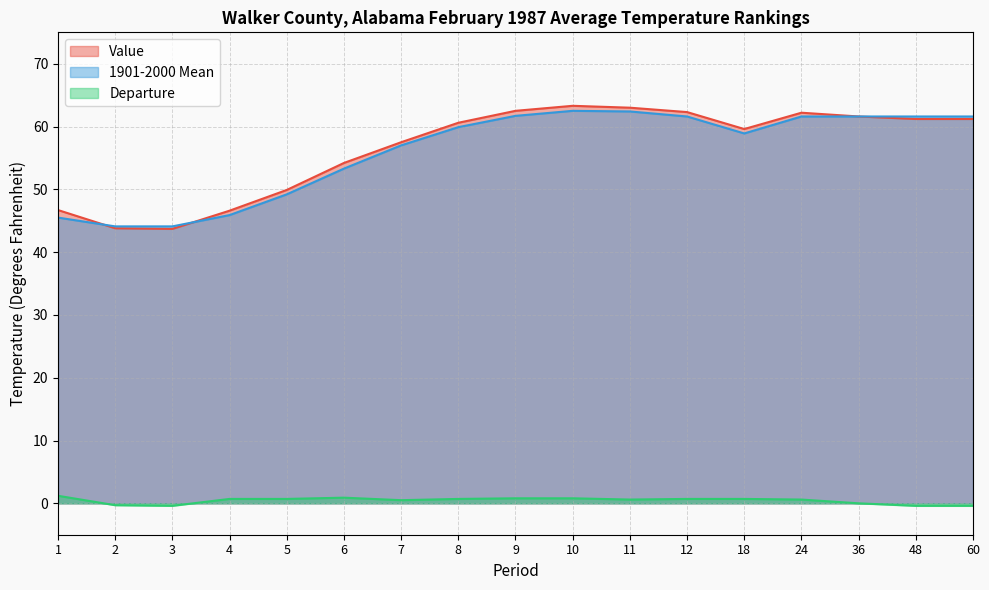

True or false: Departure and 1901-2000 Mean cross at least once.

False